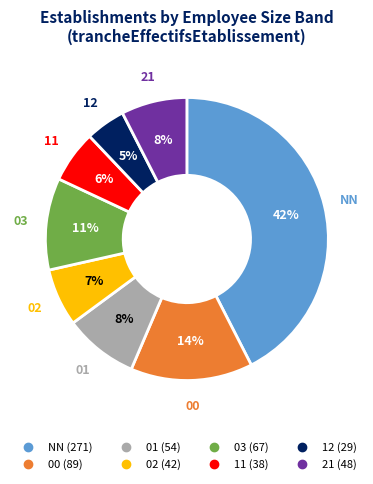

What is the largest slice in the pie chart?

NN